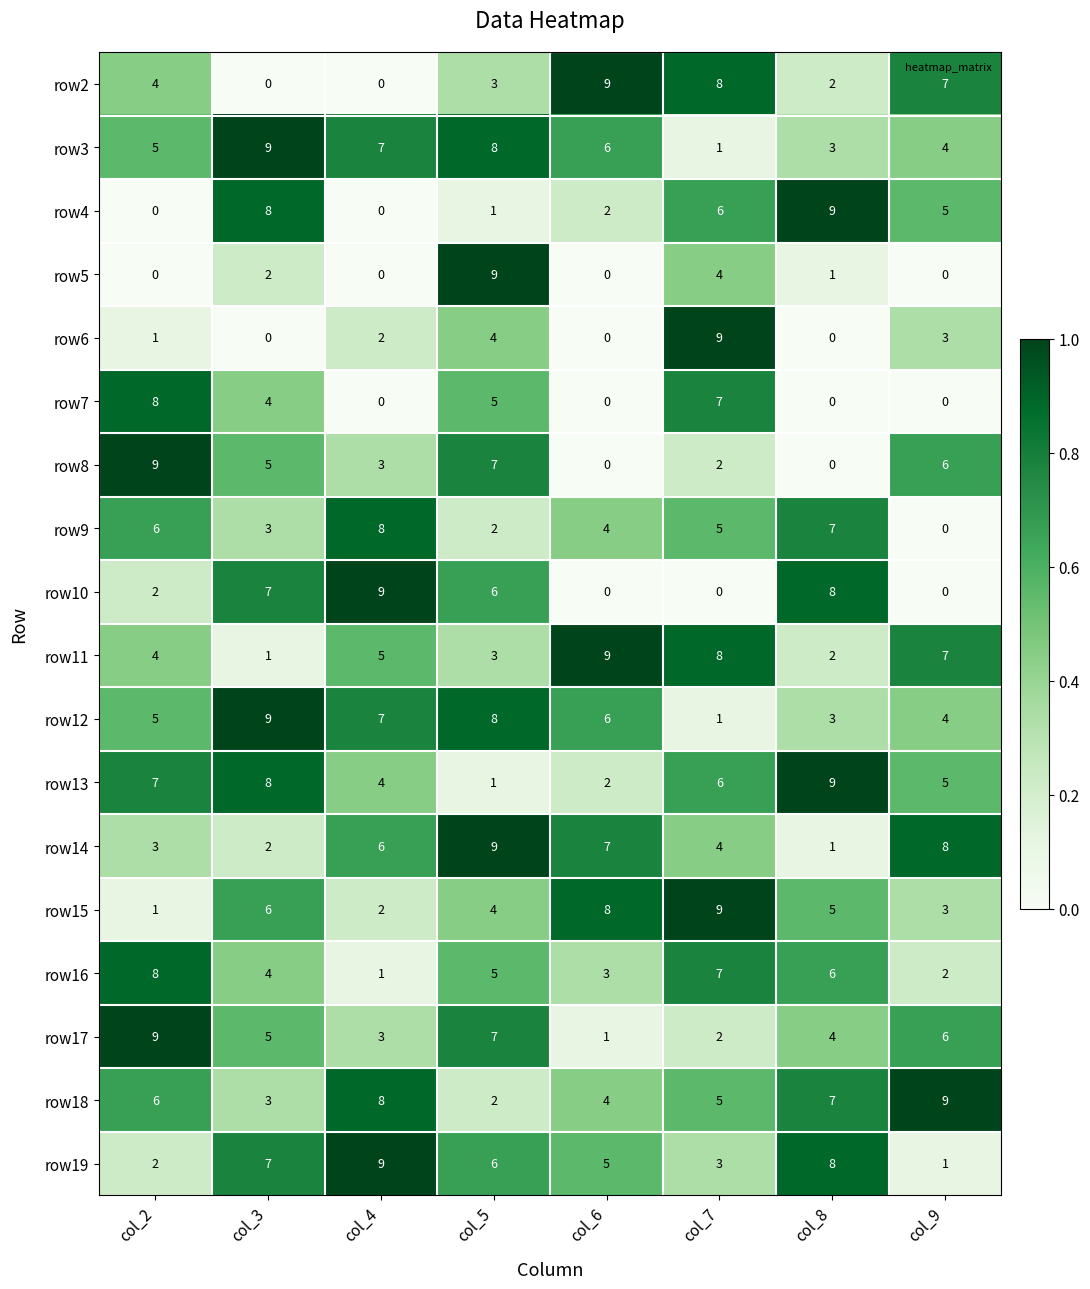

At which label does row19 reach its minimum?

col_9